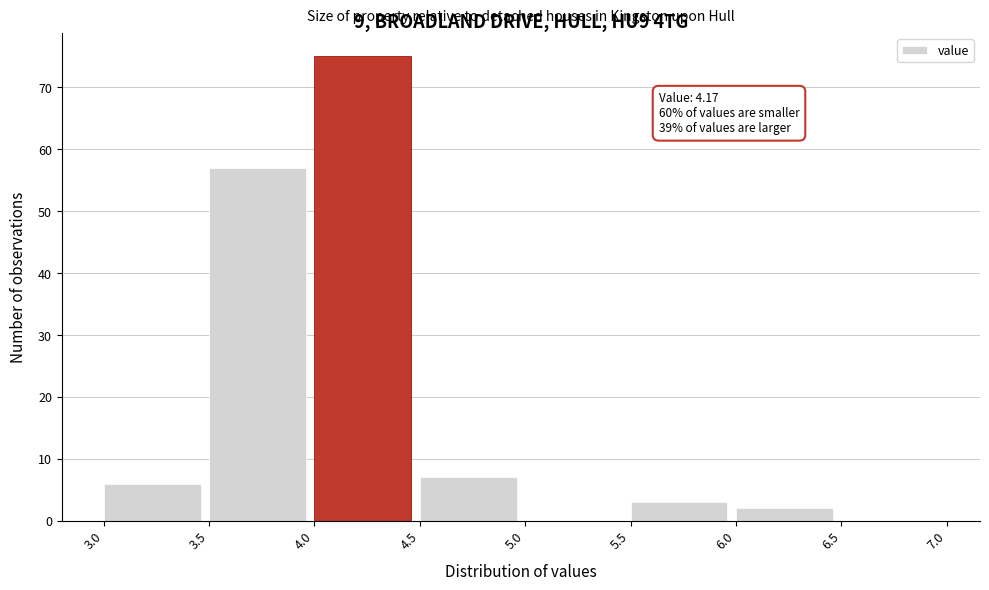

Which range on the x-axis has the tallest bar?

4.0 to 4.5